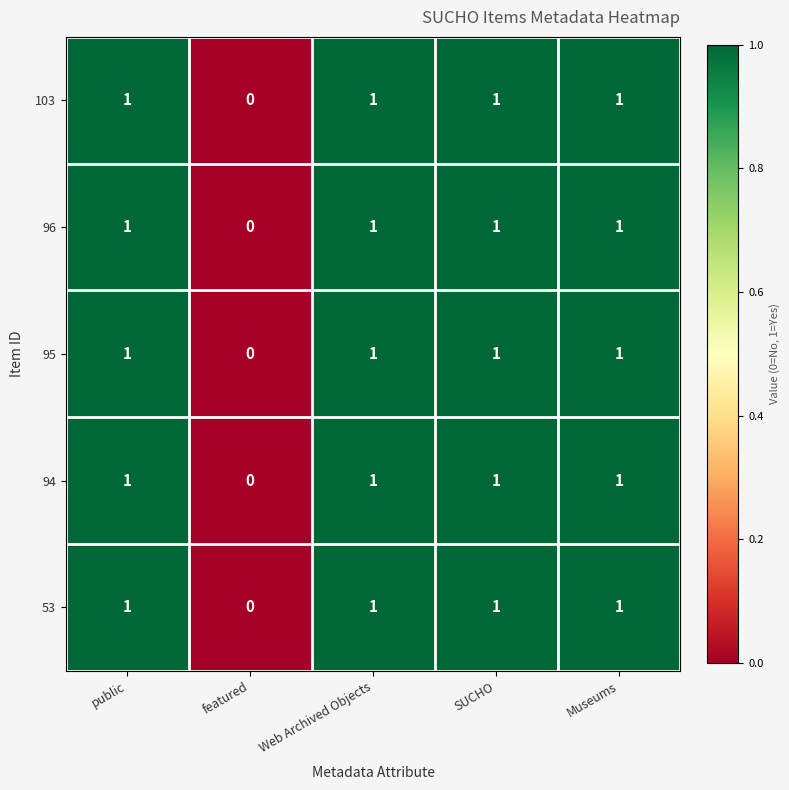

What is the sum of all 53 values?

4